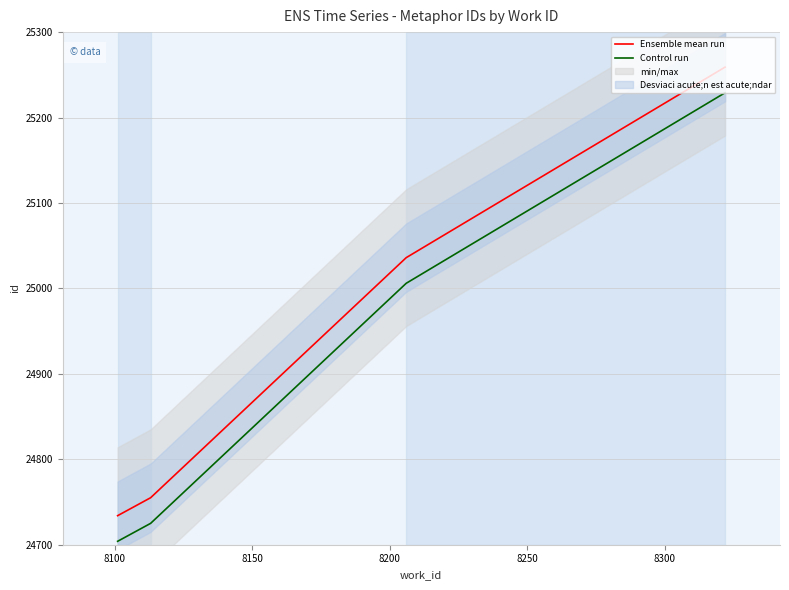

True or false: Control run and Ensemble mean run intersect in this chart.

False